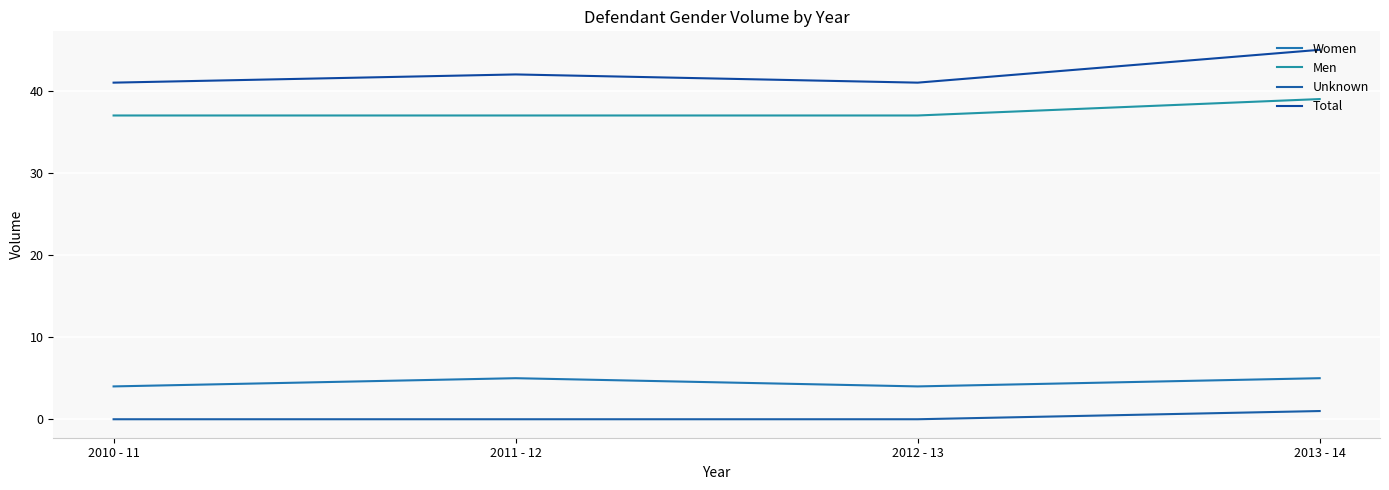

Does the chart display data point markers on the line(s)?

No